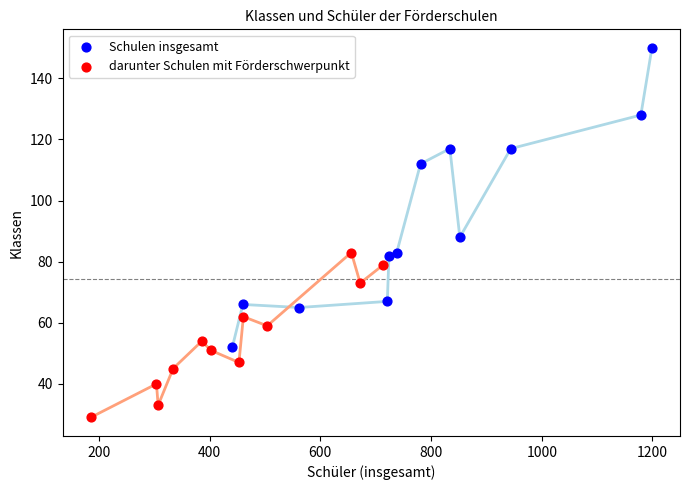

Which series reaches the minimum Y coordinate?

darunter Schulen mit Förderschwerpunkt